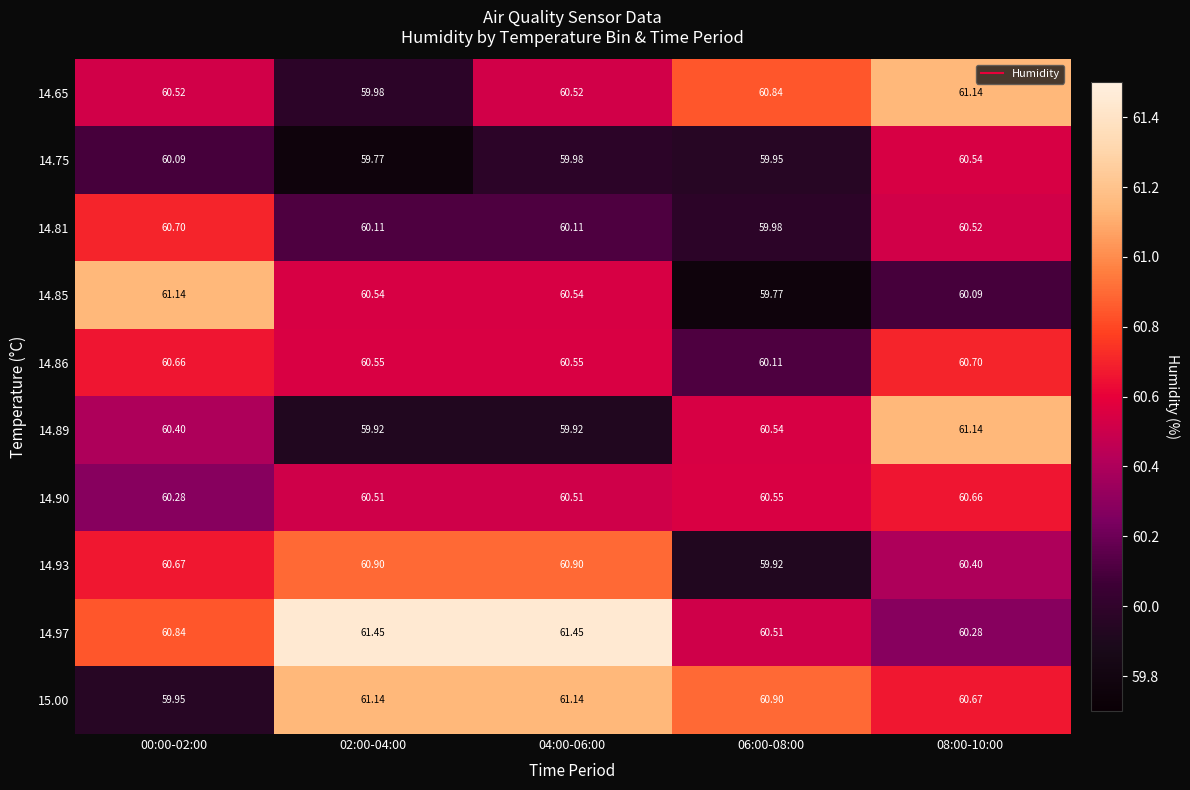

What is the greatest value displayed?

61.5